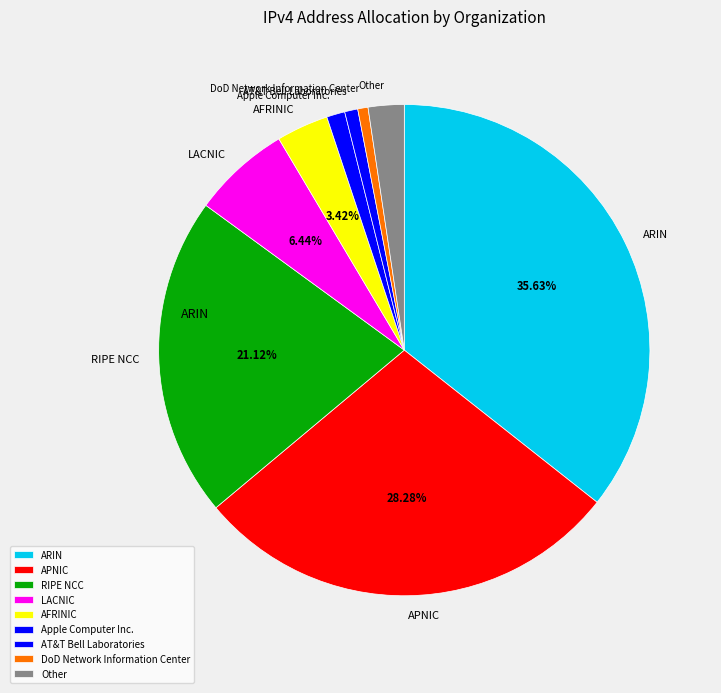

Between RIPE NCC and Apple Computer Inc., which is larger?

RIPE NCC